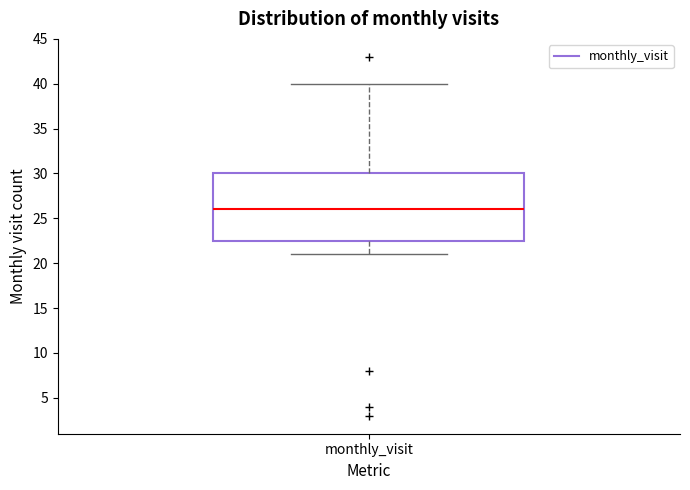

Transcribe this box plot: give where the median line is, the range the box spans, and where the two whiskers end, as read against the y-axis. The values are not printed on the chart, so give them approximately, as read against the axis.

median 26.0, box 22.5 to 30.0, whiskers 21.0 to 40.0